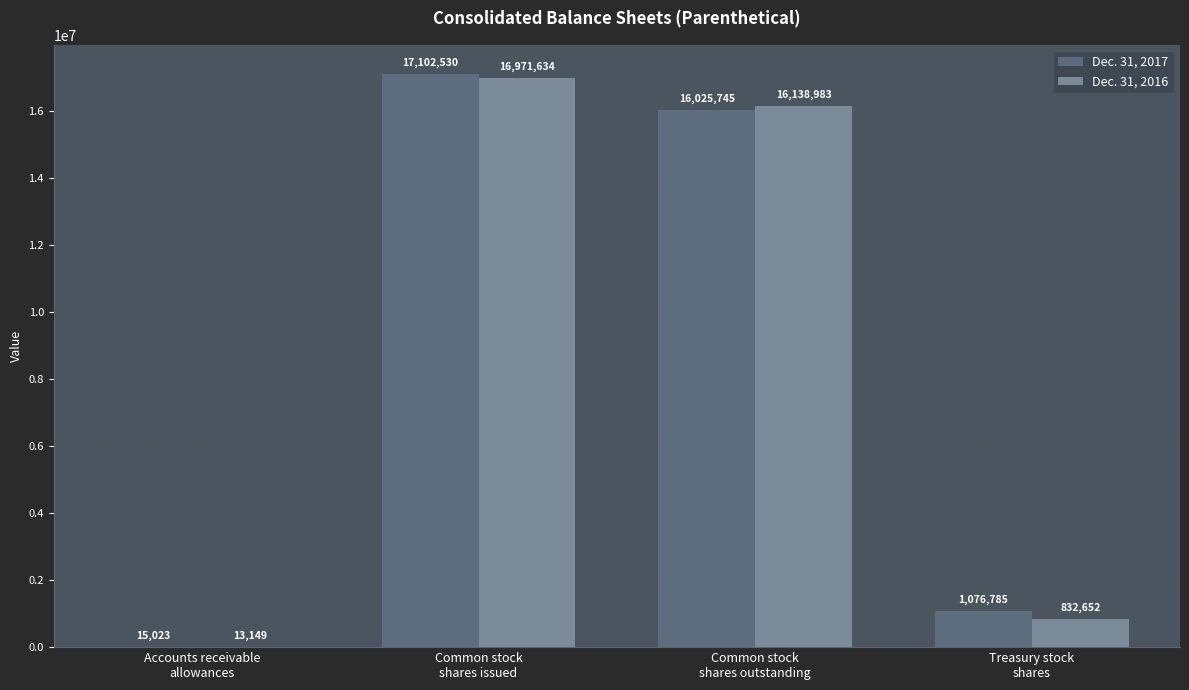

What is the maximum value shown in the chart?

17102530